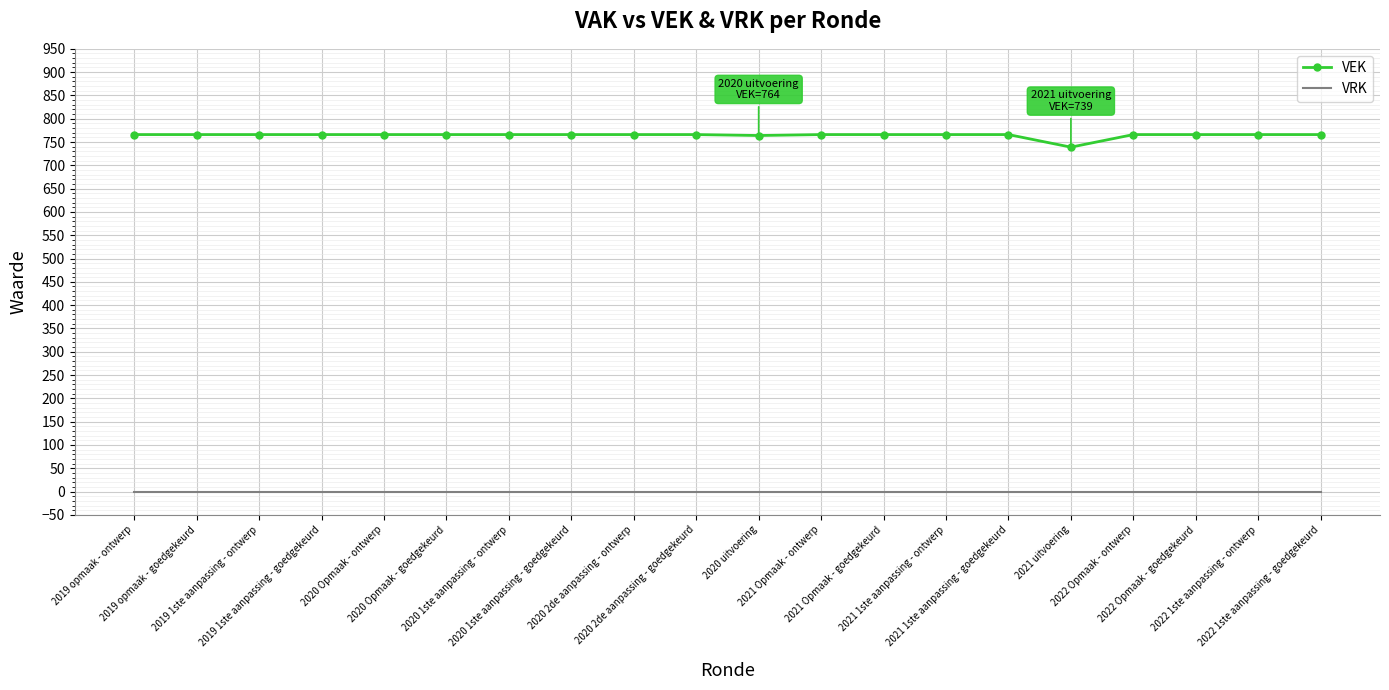

What is the greatest value displayed?

766